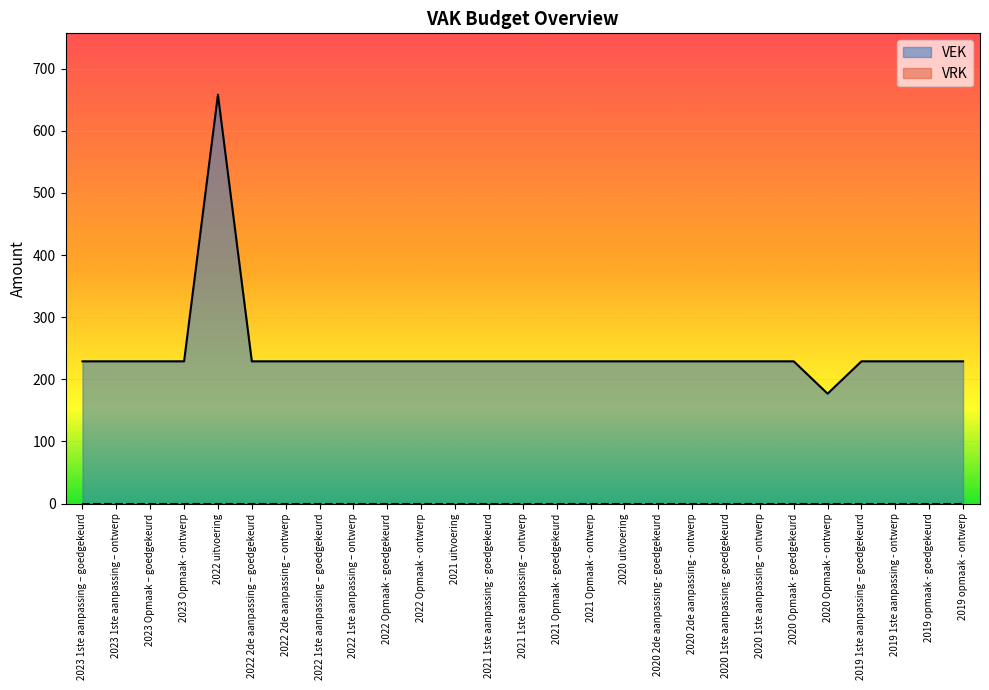

How many lines are shown in the chart?

2